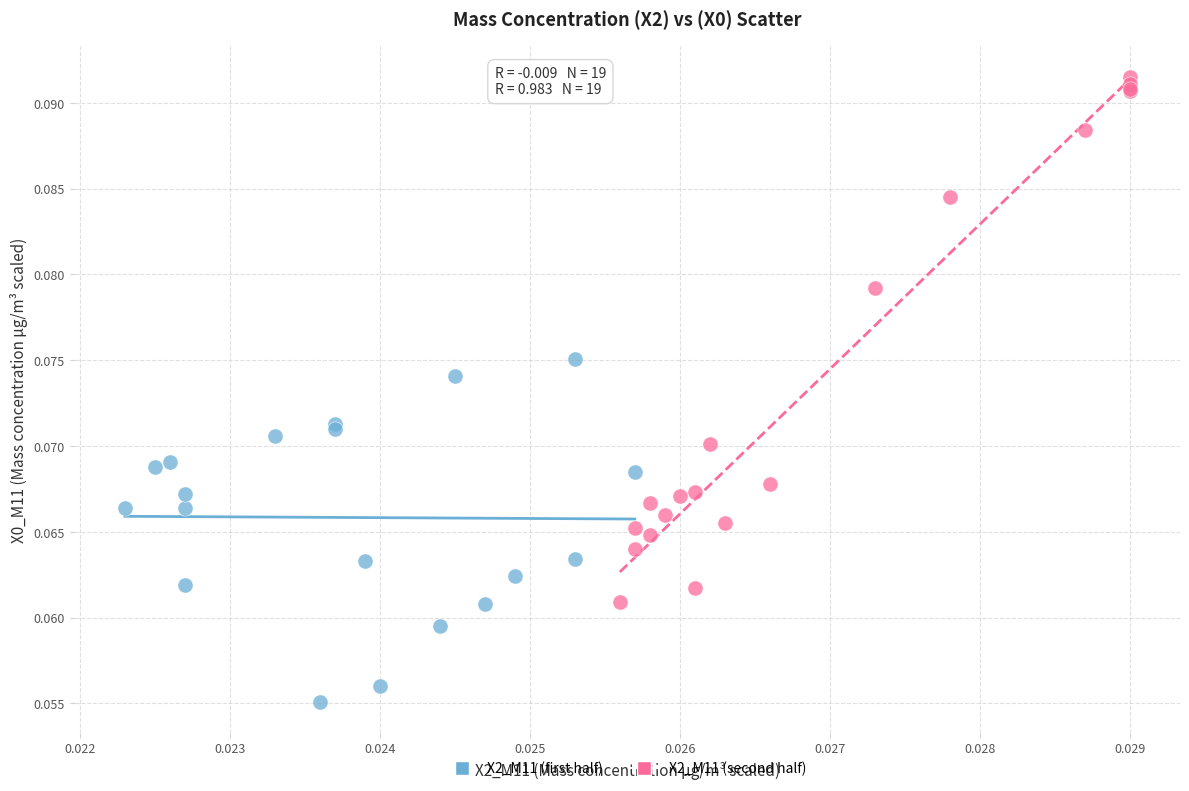

Which series contains the lowest Y value?

X2_M11 (first half)